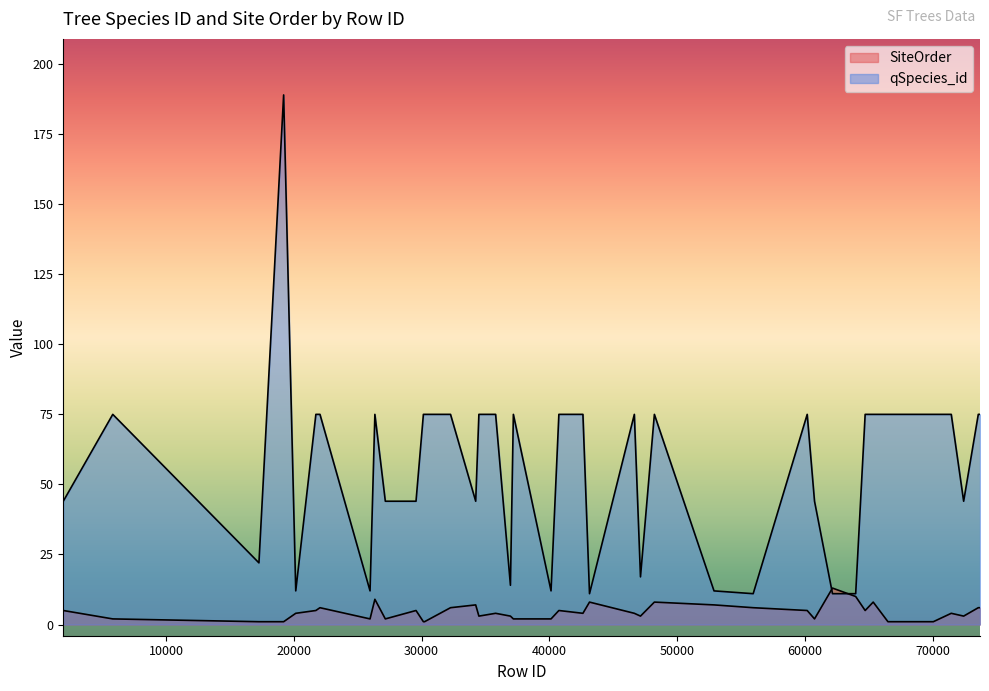

True or false: qSpecies_id has more than 0 points higher than both neighbors.

True